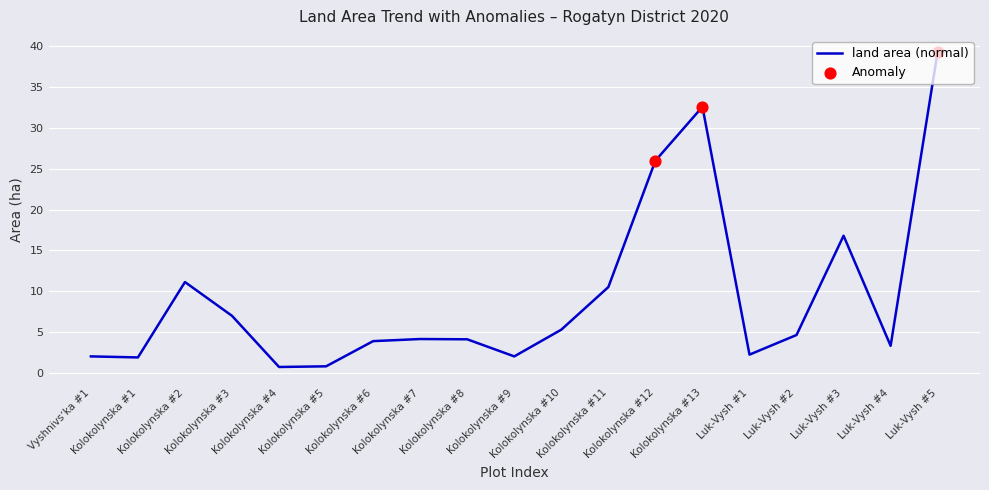

What is the maximum value shown in the chart?

39.4